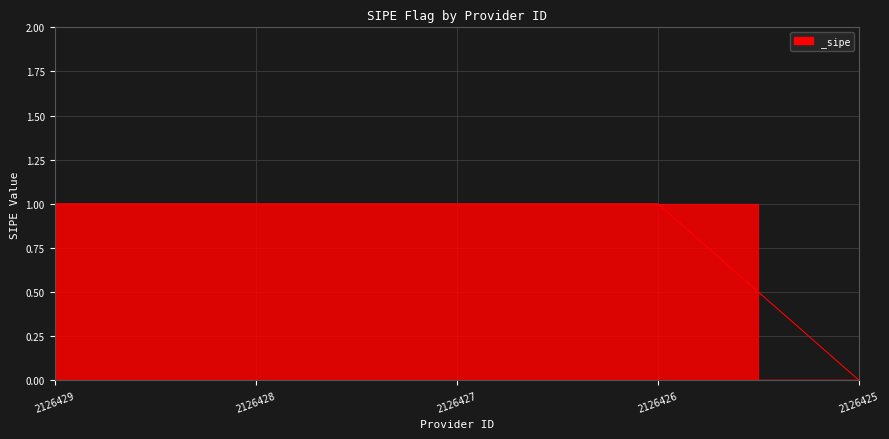

How many categories are shown in the chart?

5